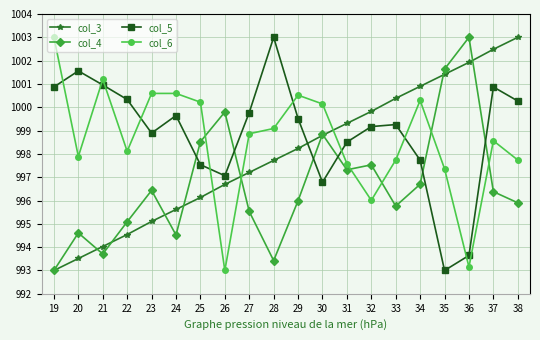

Does the chart display data point markers on the line(s)?

Yes